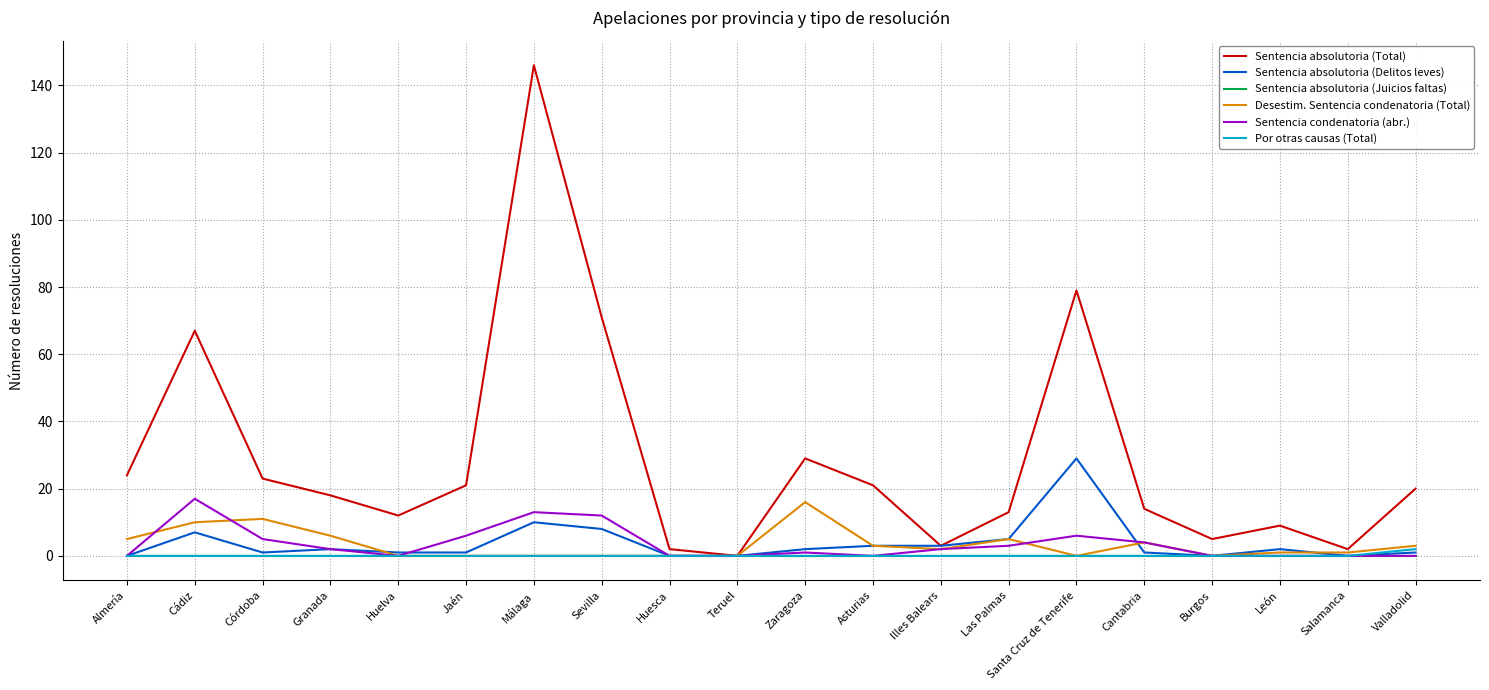

At which category does Sentencia absolutoria (Total) reach its first local peak?

Cádiz